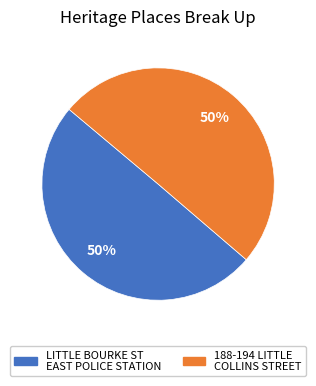

To the nearest percent, what is the average slice percentage?

50%